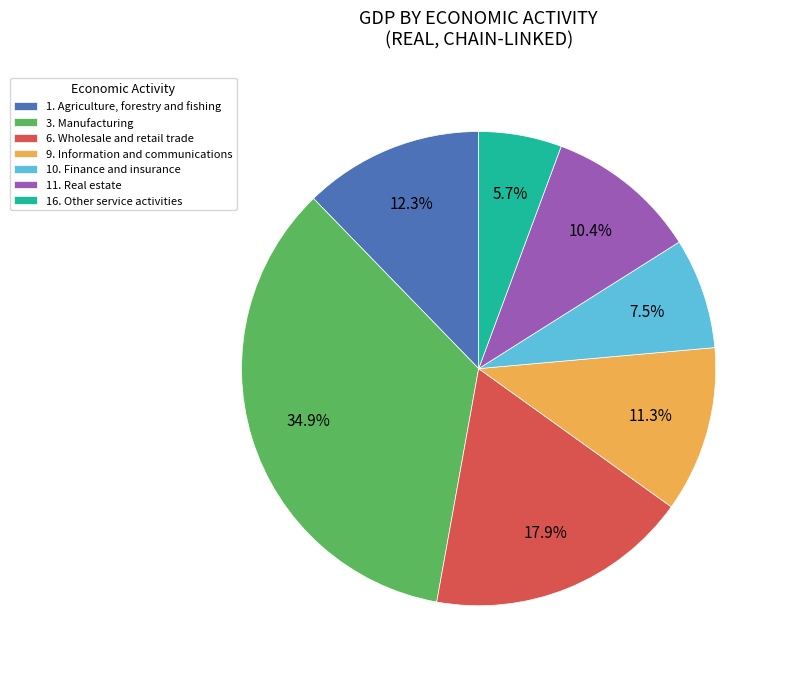

To the nearest percent, what is the difference between the largest and smallest slice percentages?

29%